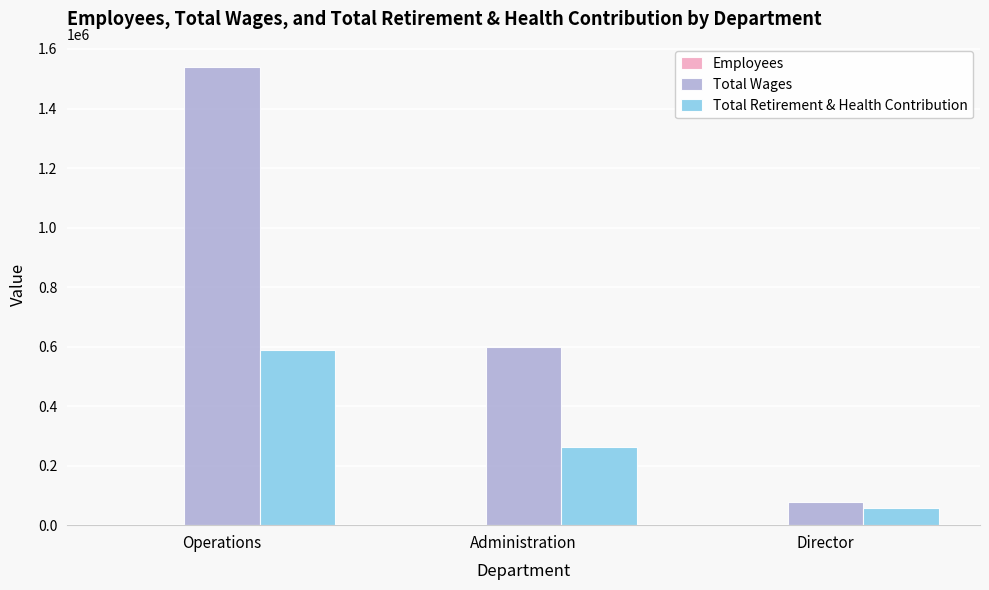

At which category is the sum across all series the highest?

Operations